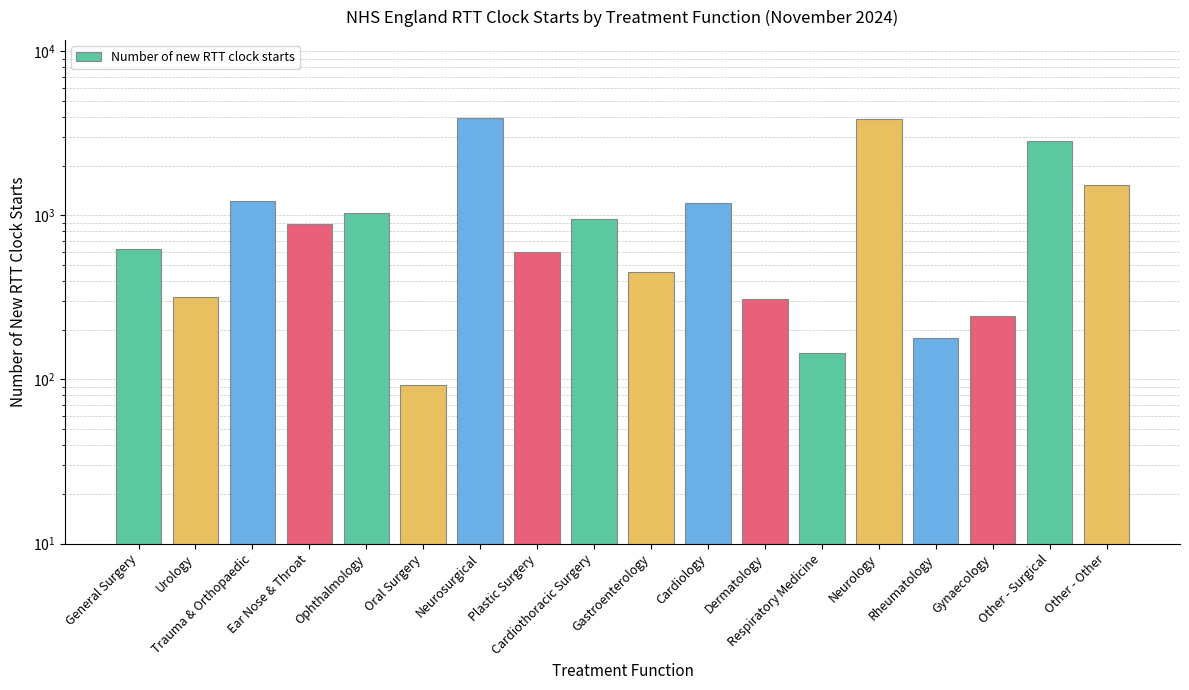

Are the bars horizontal?

No